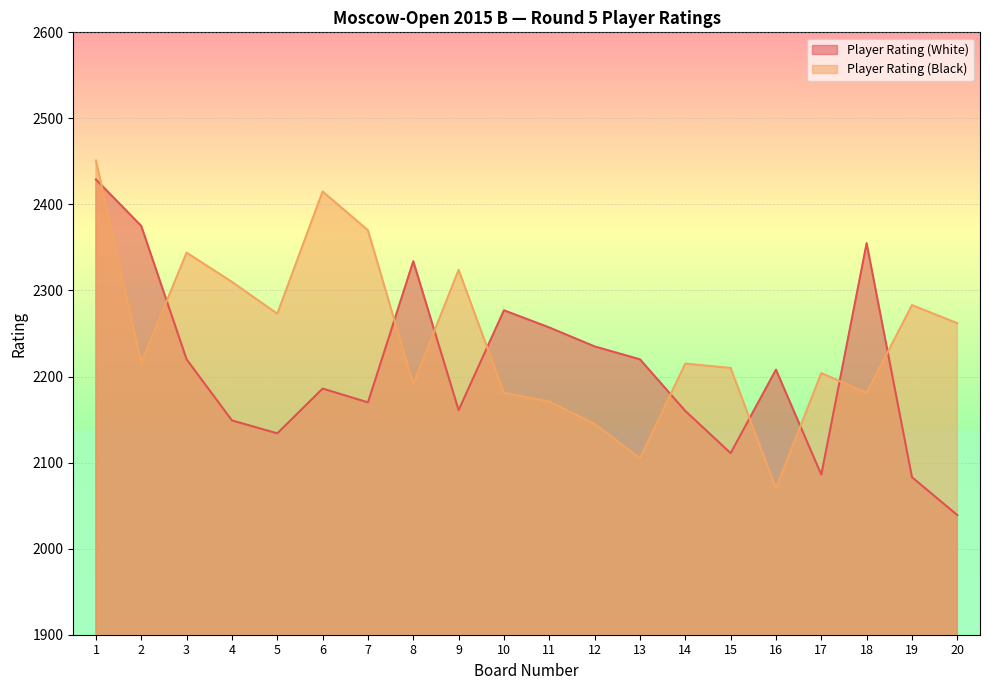

Which label corresponds to the largest value in the chart?

1